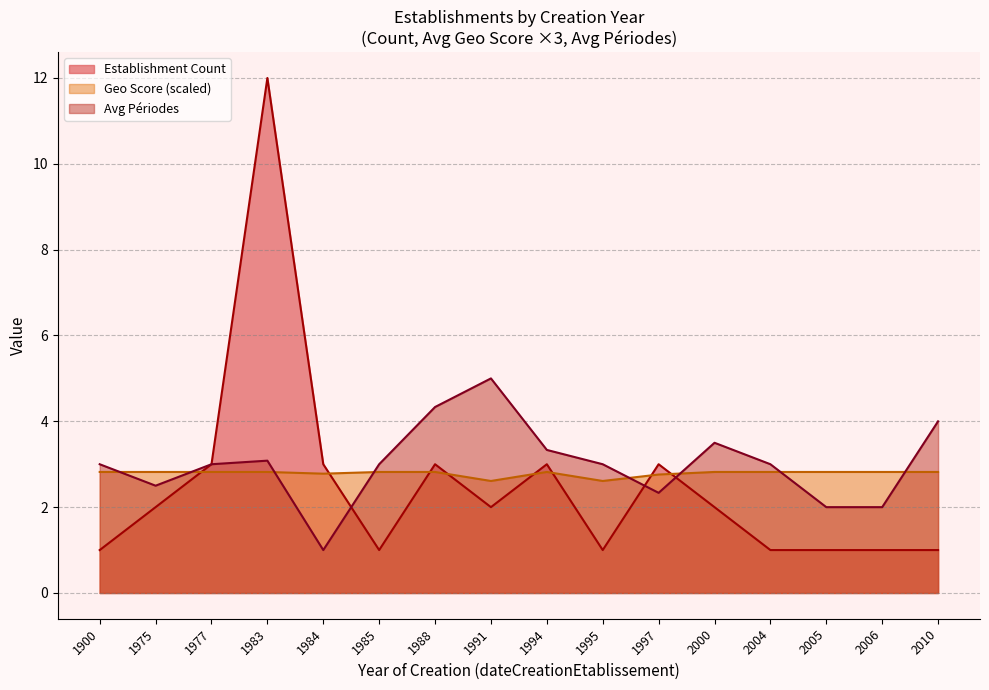

What value does the Geo Score (scaled) series have at 1985?

2.8